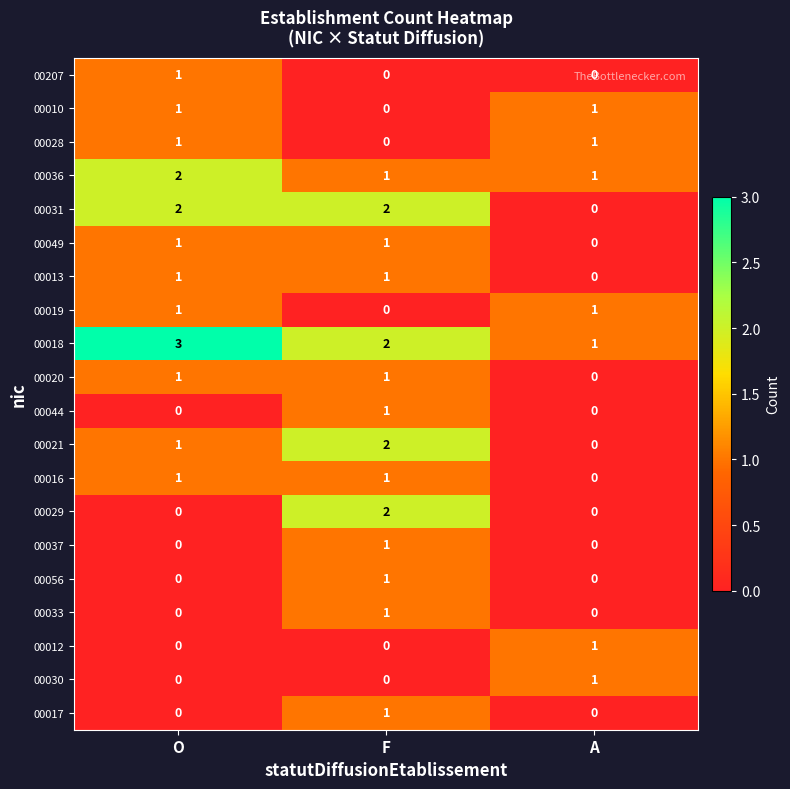

How many data points does each series have?

3